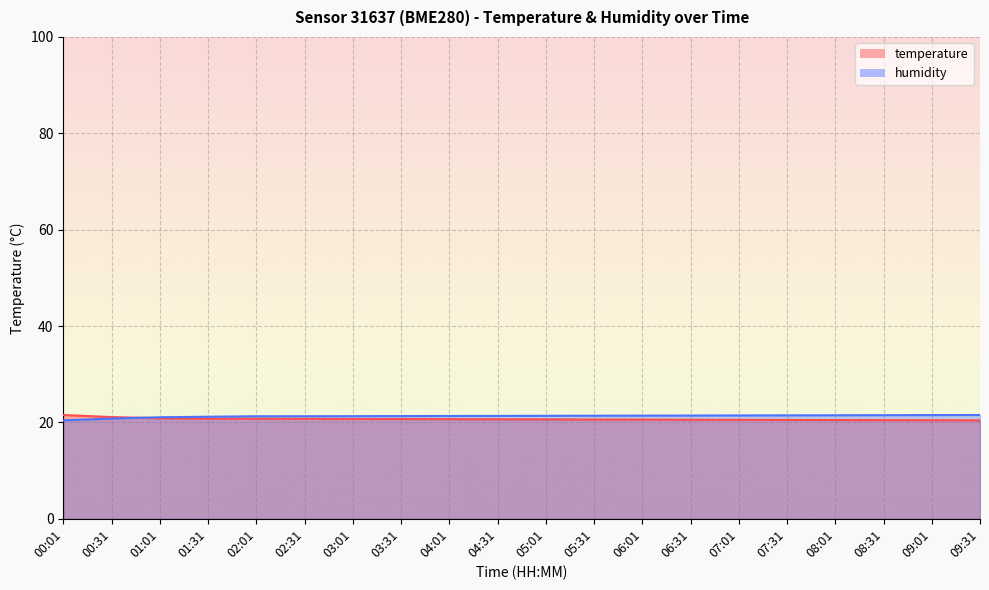

Where do temperature and humidity first cross each other?

00:31 and 01:01